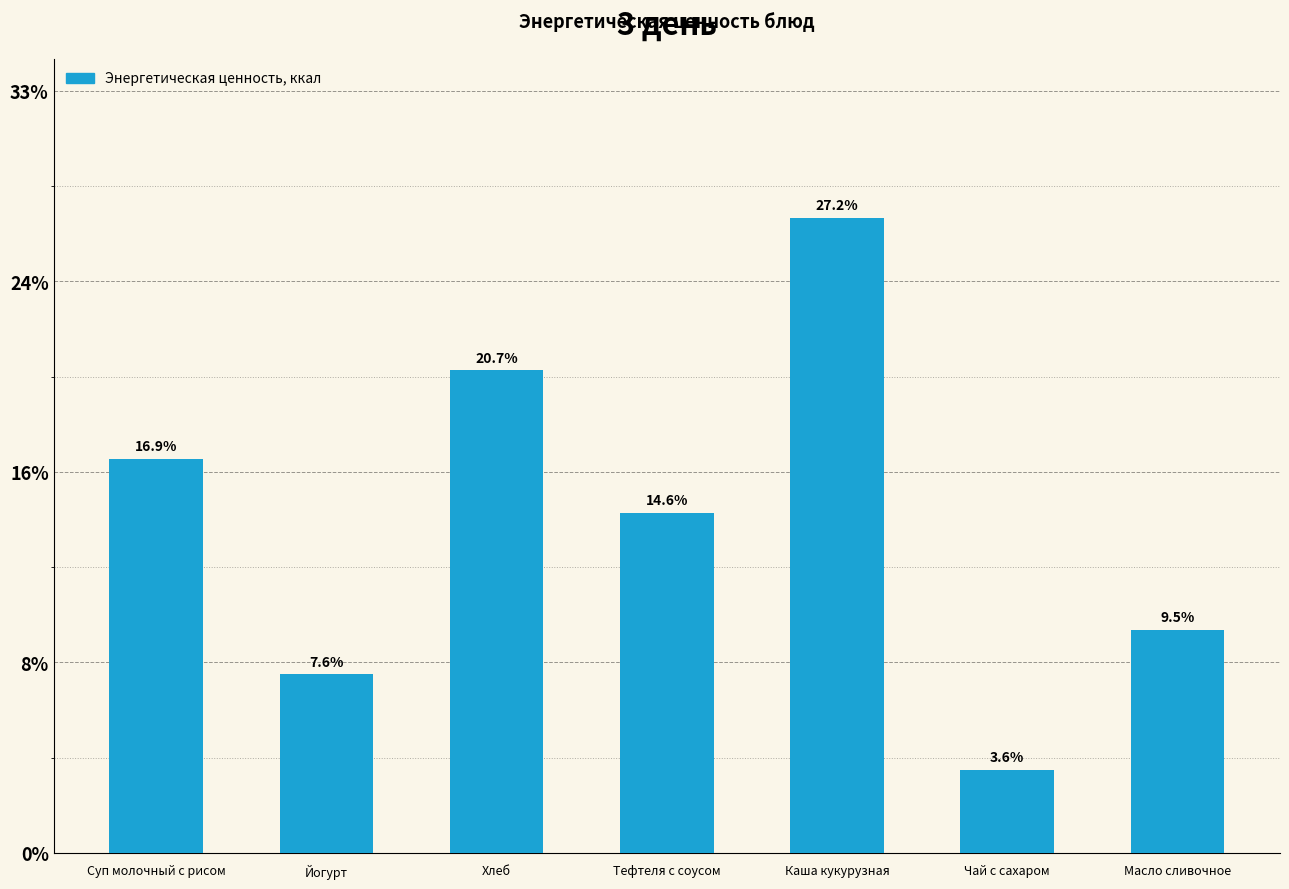

Does the chart contain any negative values?

No